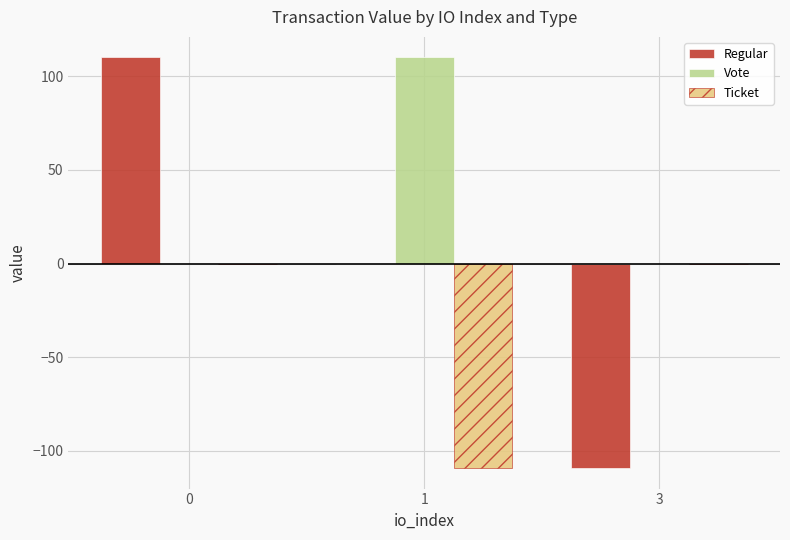

The Regular series shows 62.0 at 0. True or false?

False